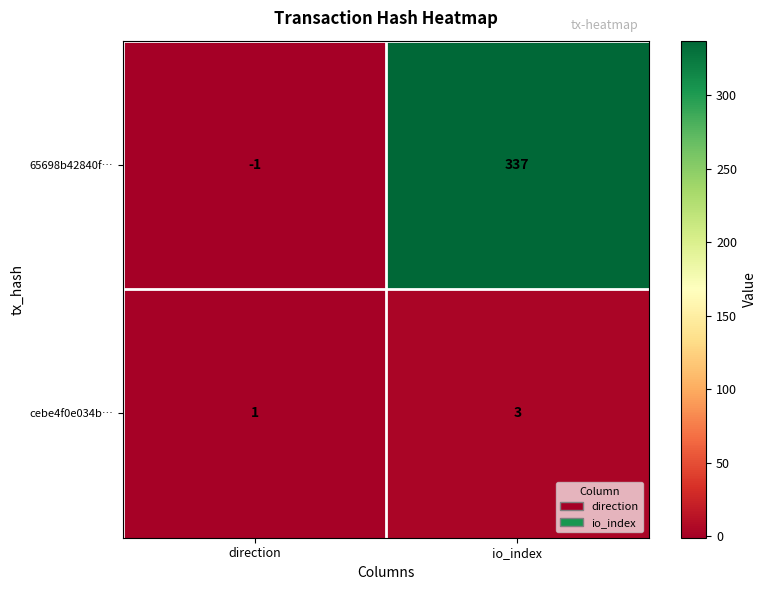

What is the difference between the highest and lowest values at io_index?

334